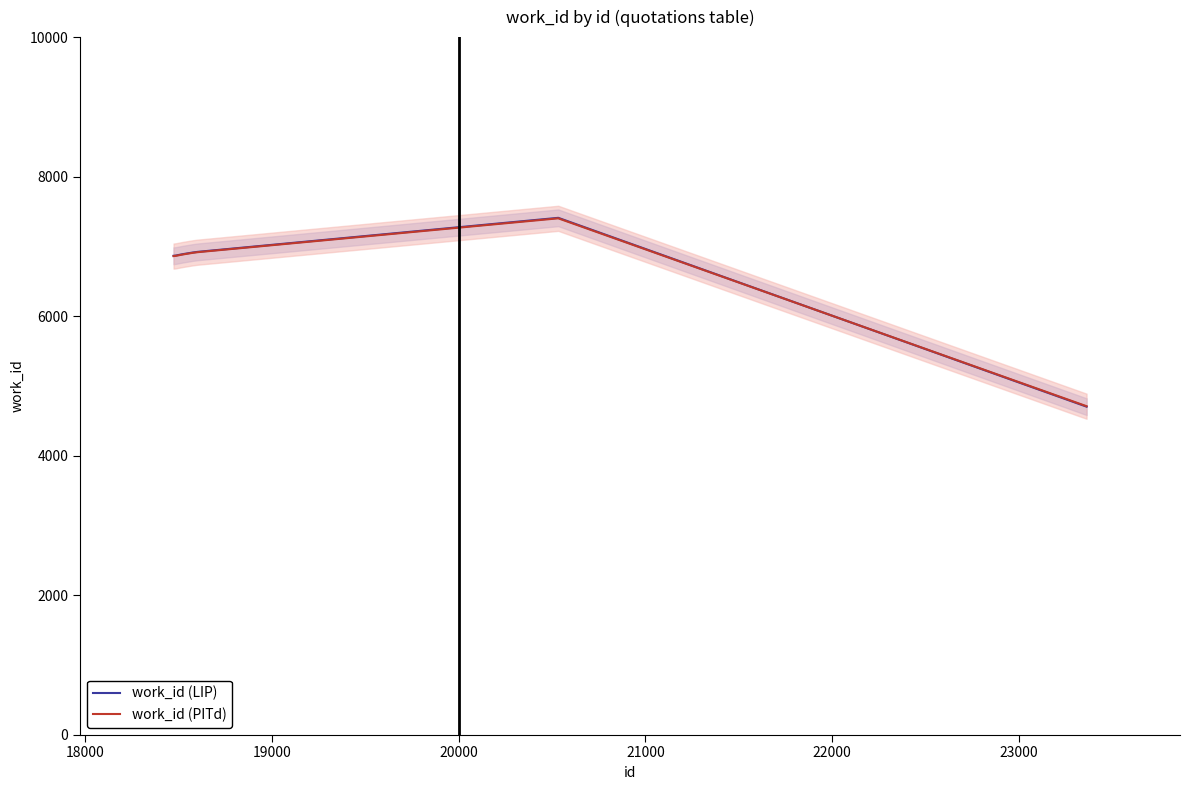

What is the maximum value for work_id (LIP)?

7409.0